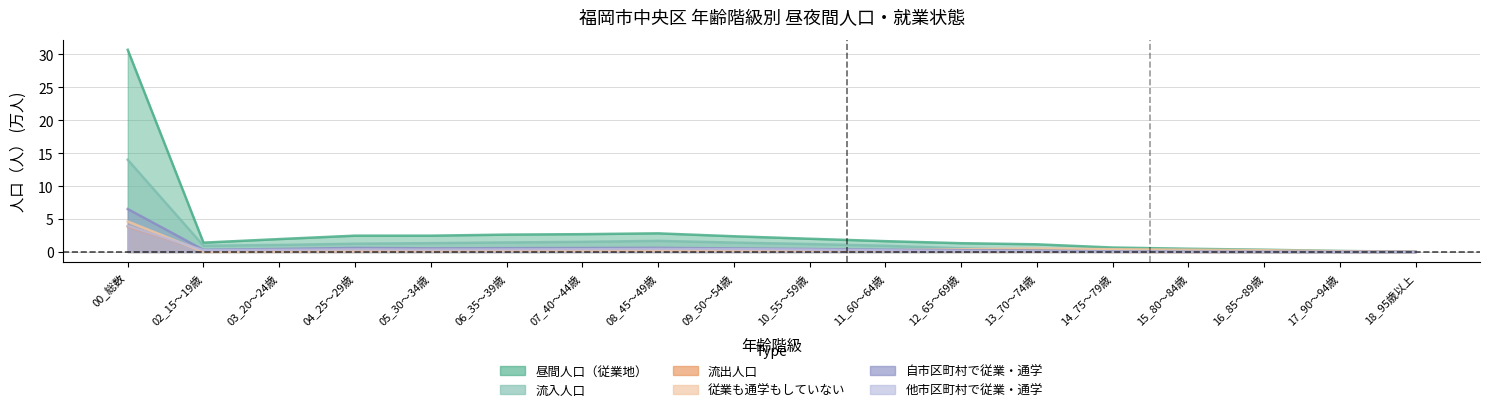

The value of 従業も通学もしていない at 14_75～79歳 is 0.4. True or false?

True